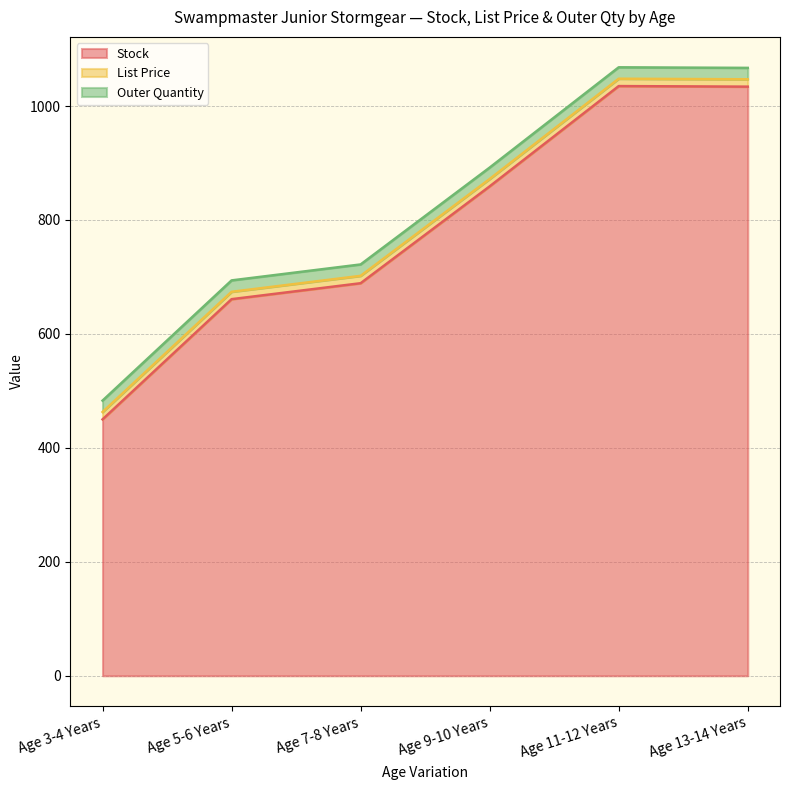

List the labels in order of Outer Quantity value, smallest first.

Age 3-4 Years, Age 5-6 Years, Age 7-8 Years, Age 9-10 Years, Age 11-12 Years, Age 13-14 Years